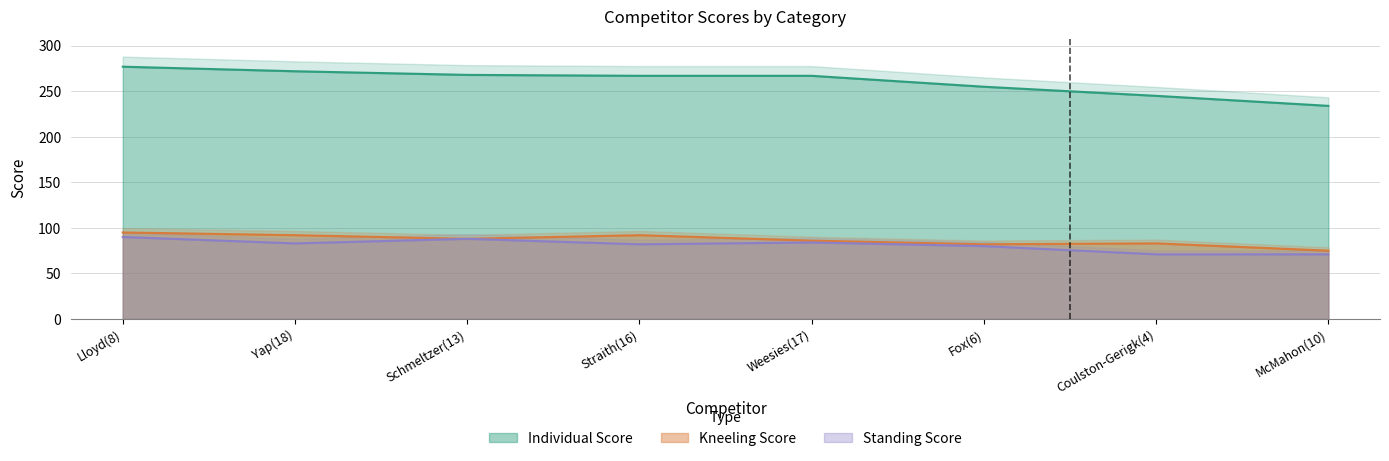

Reading right to left, transcribe all the data shown in this chart.

Individual Score: 234	245	255	267	267	268	272	277
Standing Score: 71	71	80	84	82	88	83	90
Kneeling Score: 75	83	82	86	92	88	92	95